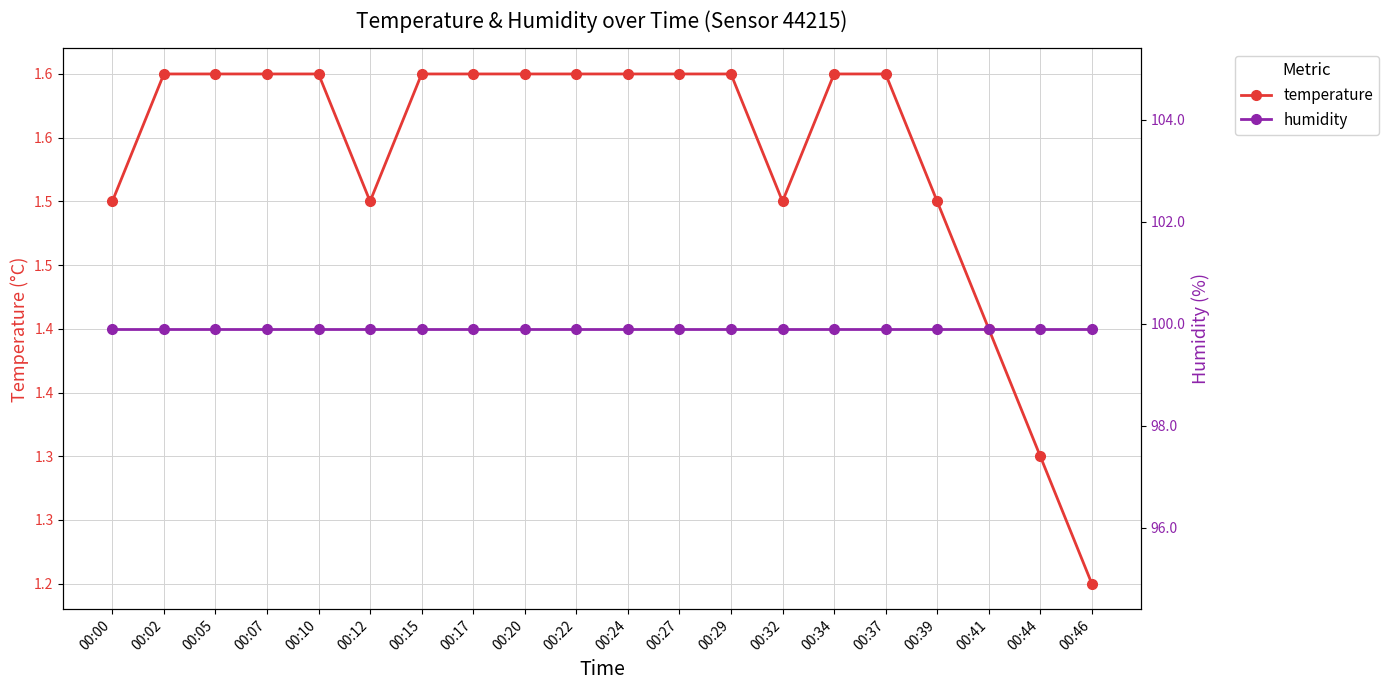

True or false: humidity and temperature cross at least once.

False